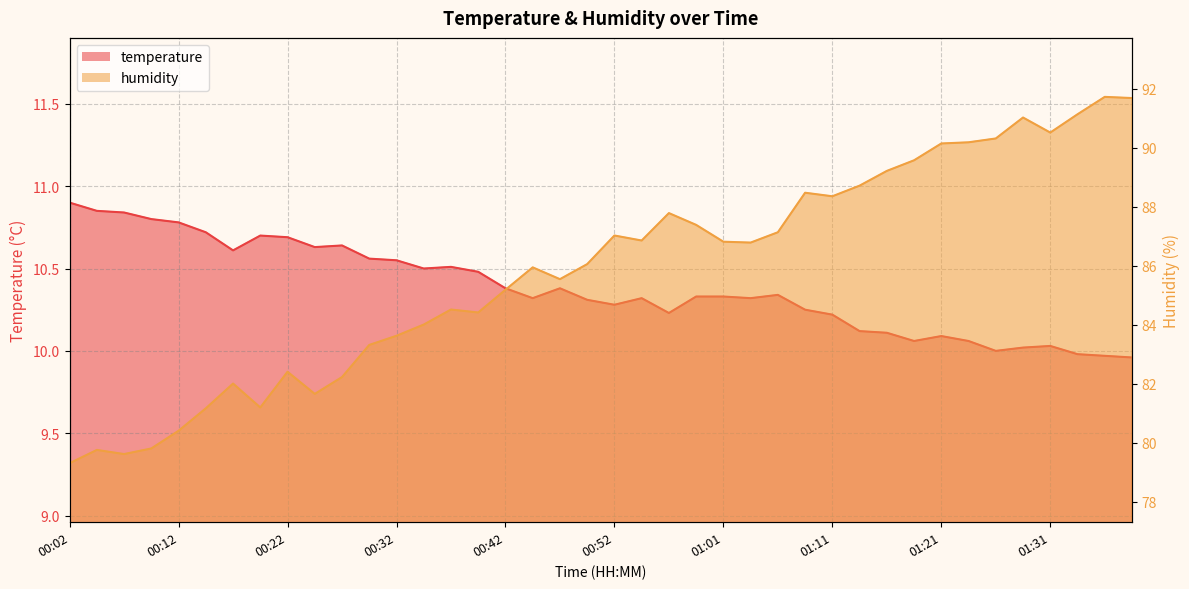

What is the label of the 5th point from the right?

01:28